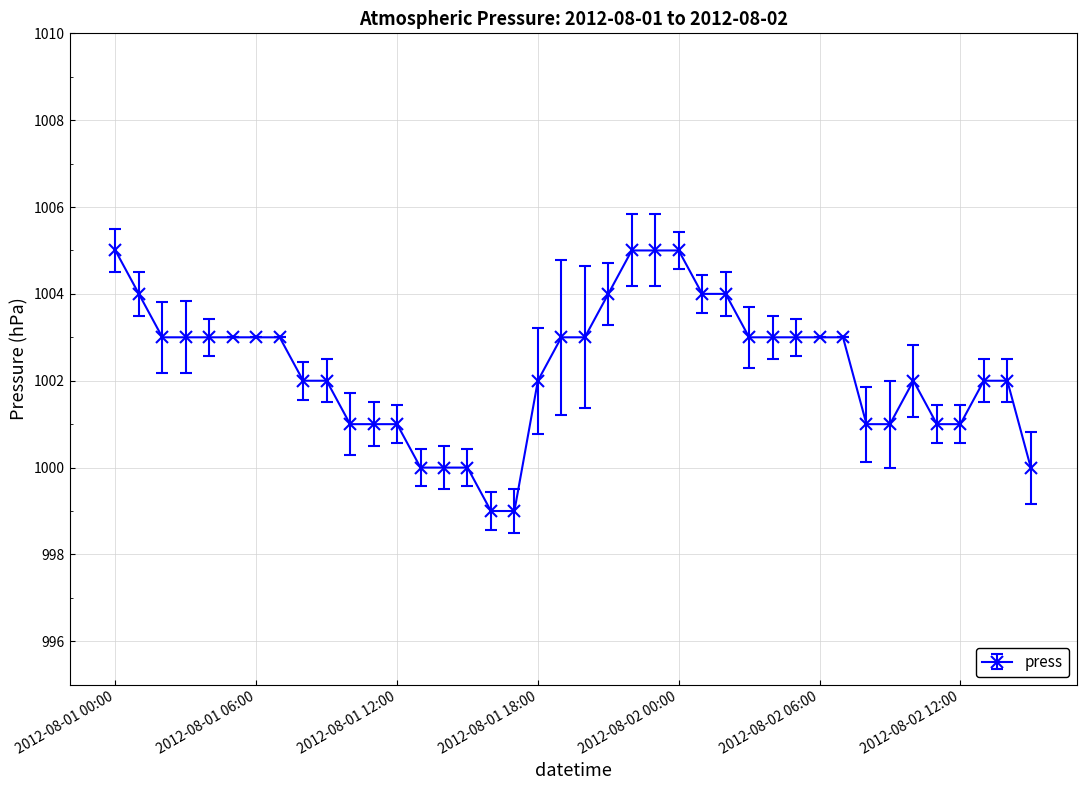

What is the minimum value shown in the chart?

999